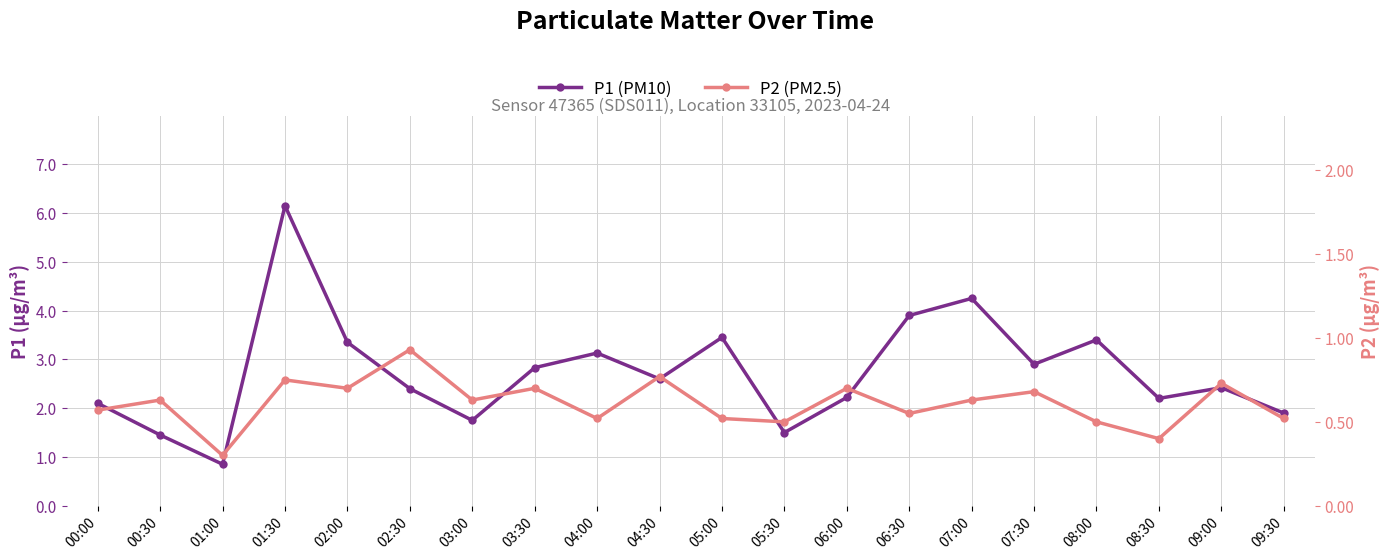

What is the value of the P1 (PM10) point at the 12th from the left?

1.5